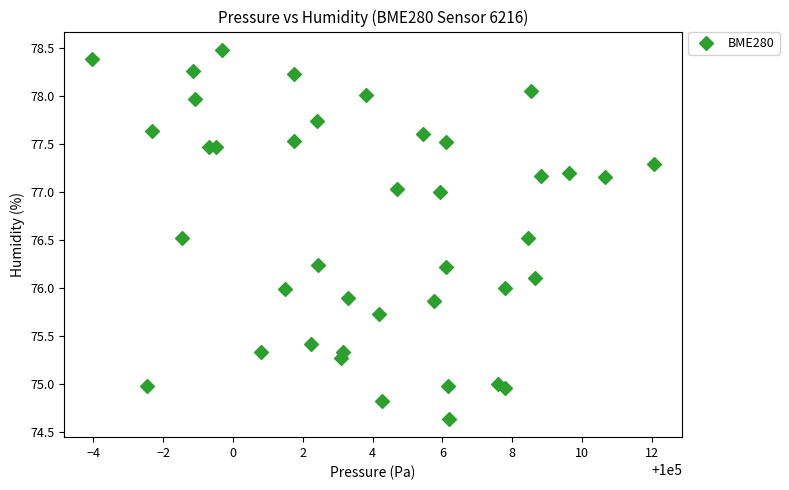

What is the range of Y values (max minus min)?

3.8